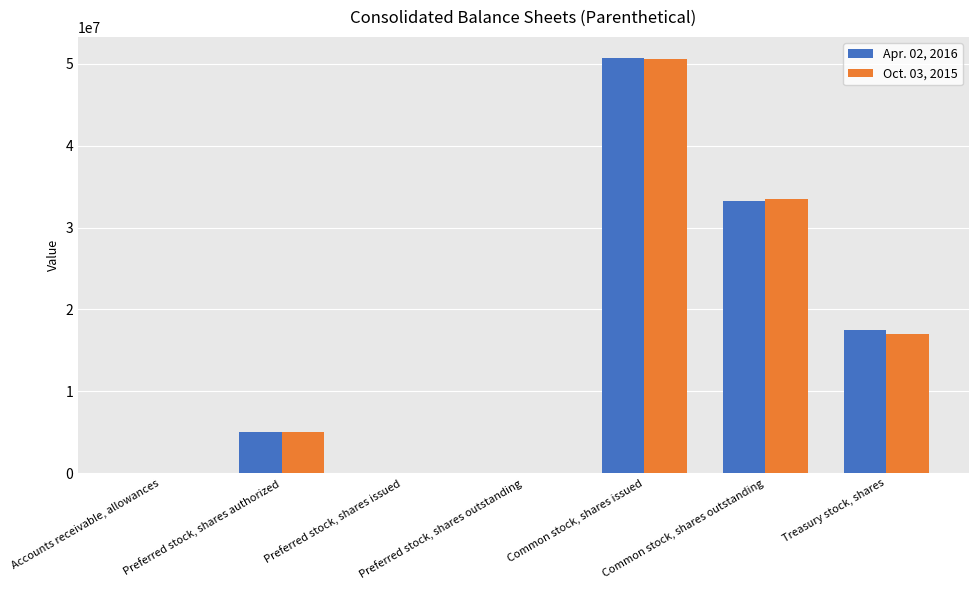

What is the greatest value displayed?

50757000